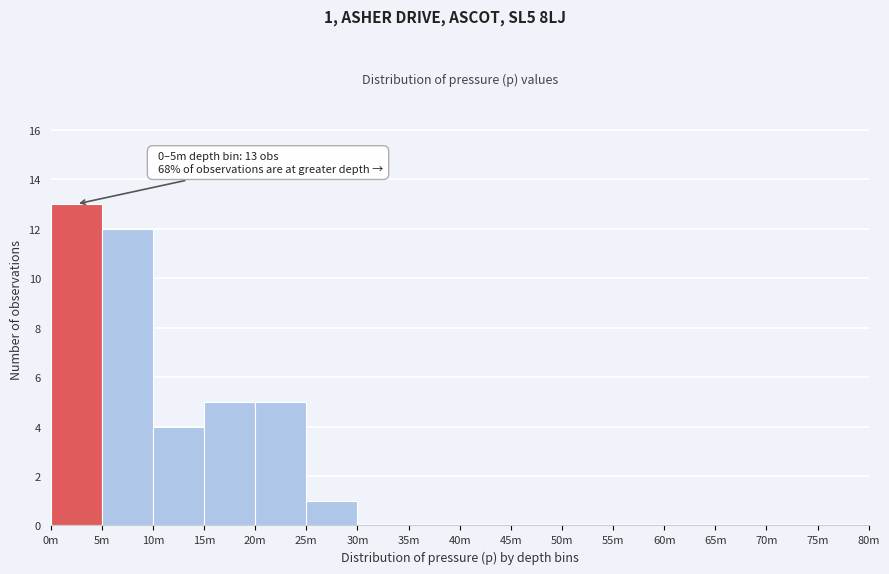

Reading left to right, transcribe all the data shown in this chart.

0m=13	5m=12	10m=4	15m=5	20m=5	25m=1	30m=0	35m=0	40m=0	45m=0	50m=0	55m=0	60m=0	65m=0	70m=0	75m=0